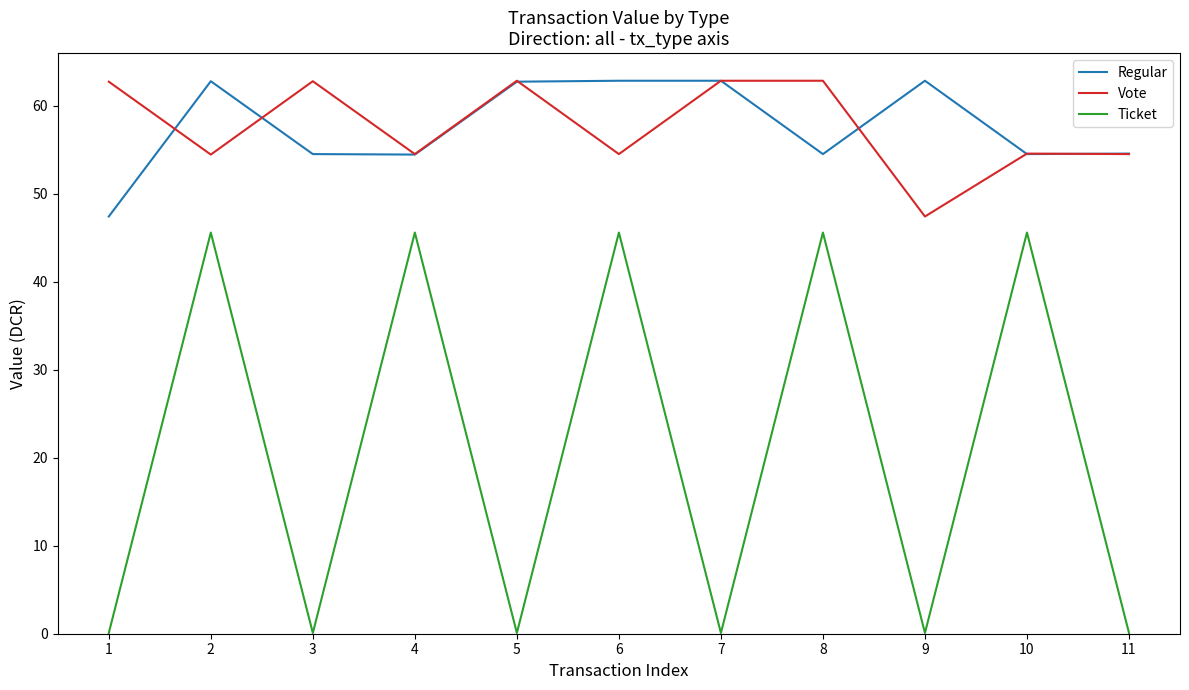

Between 2 and 3, which series saw the biggest shift?

Ticket